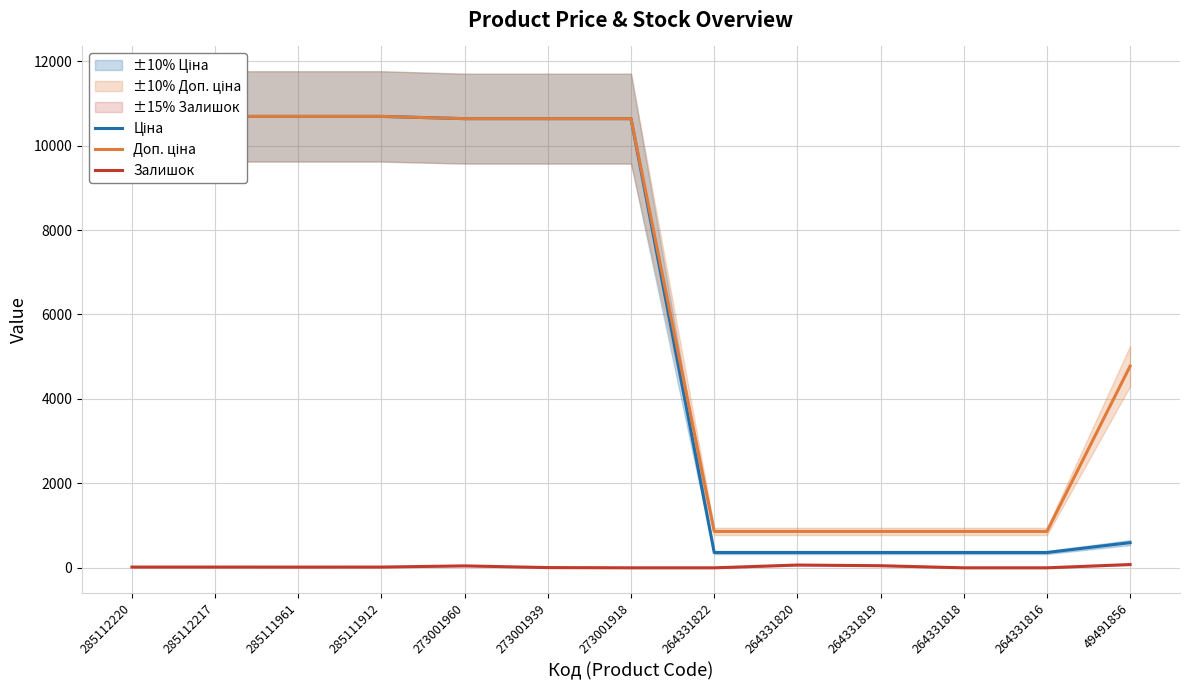

What is the value of the Залишок point at the 13th from the left?

78.0